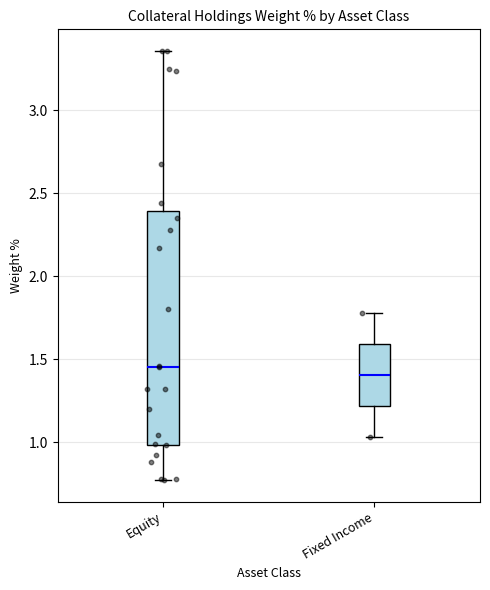

Where does the median line of the box for Equity sit on the y-axis? The values are not printed on the chart, so give them approximately, as read against the axis.

1.45